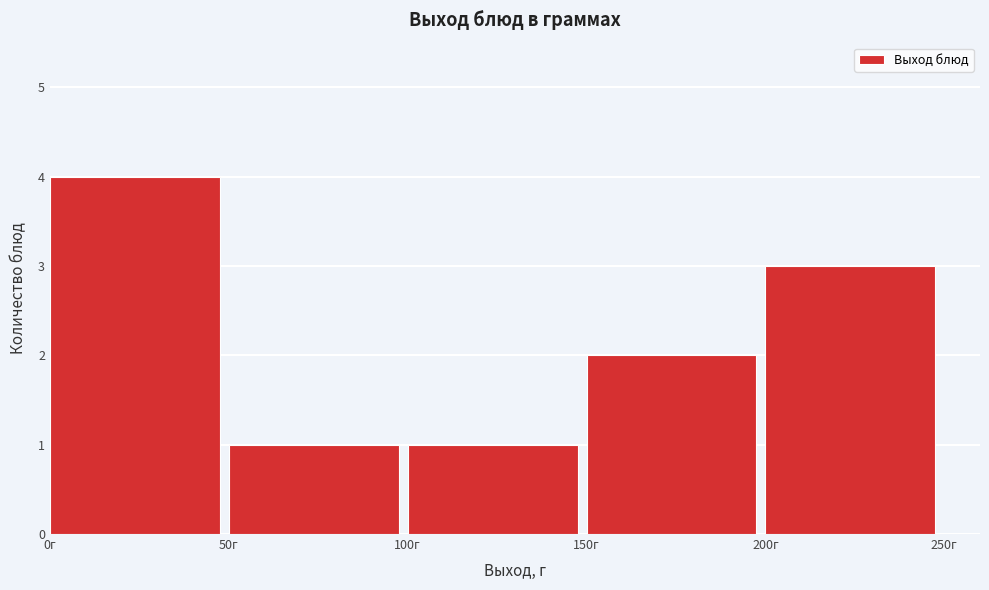

Over which range of the x-axis is the bar tallest?

0 to 50